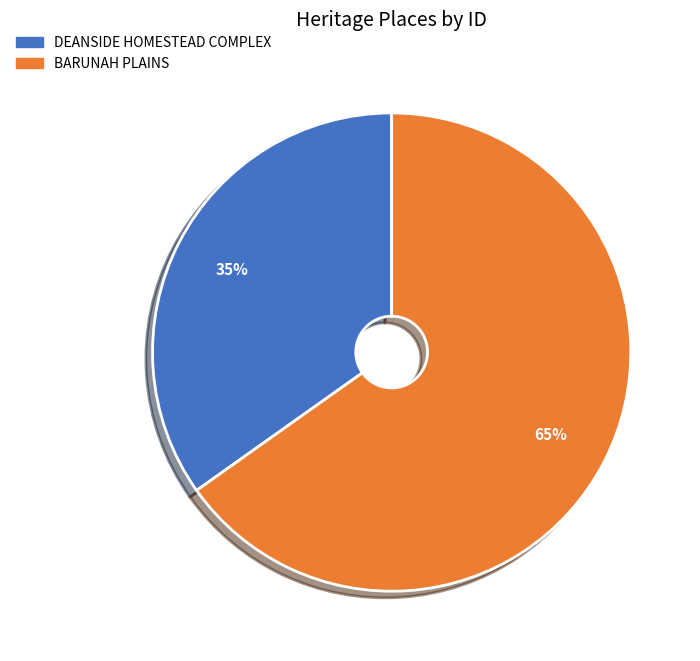

Is there any slice that represents more than half of the pie?

Yes